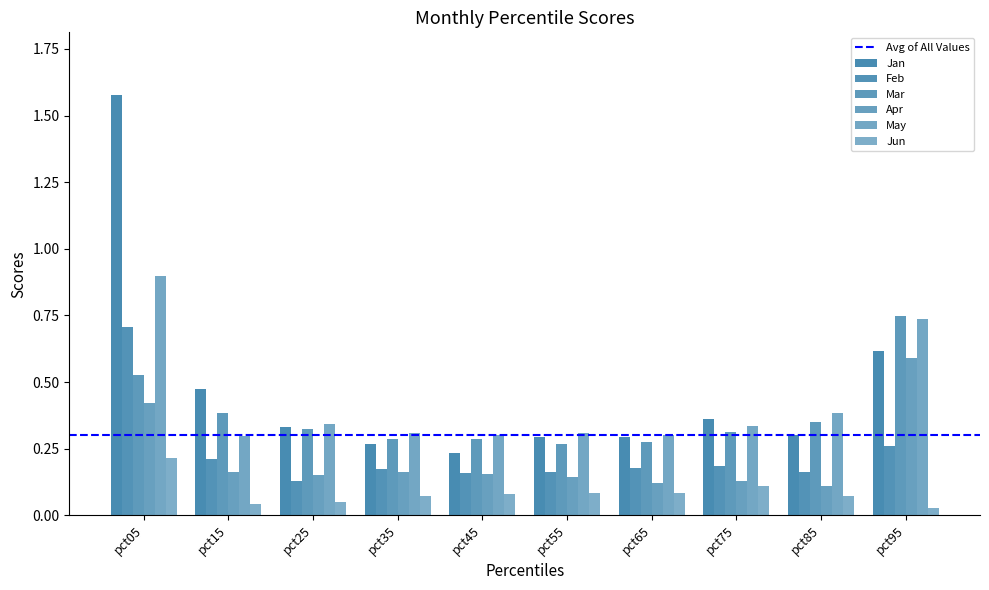

The value of Jan at pct25 is 0.3. True or false?

True